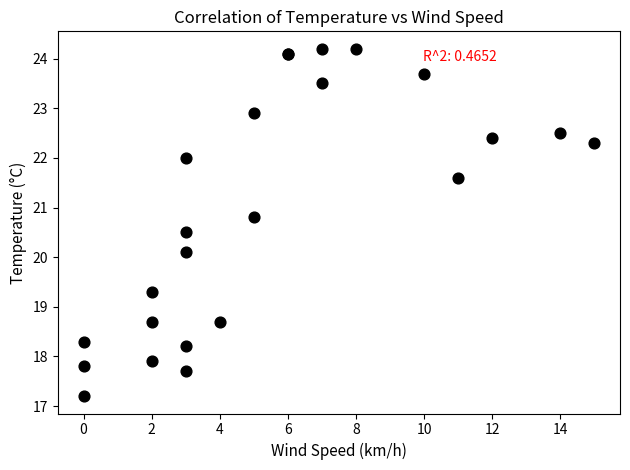

What Y value in the scatter plot is closest to 20?

20.1